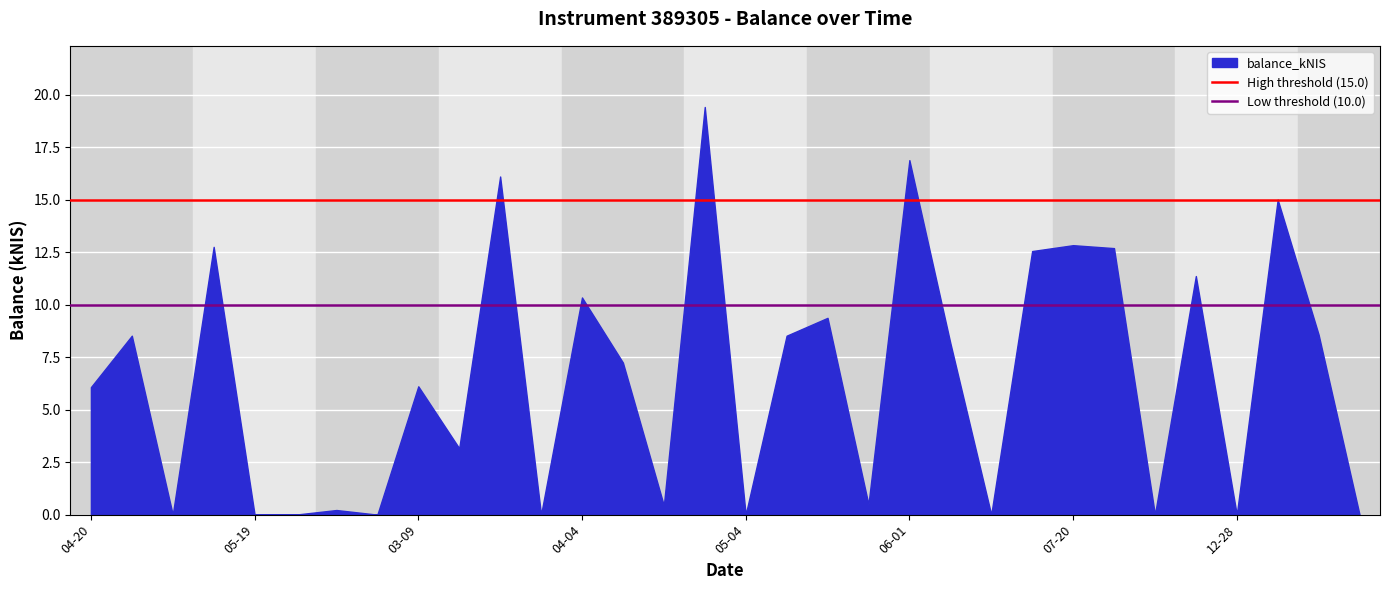

What is the greatest value displayed?

19.4